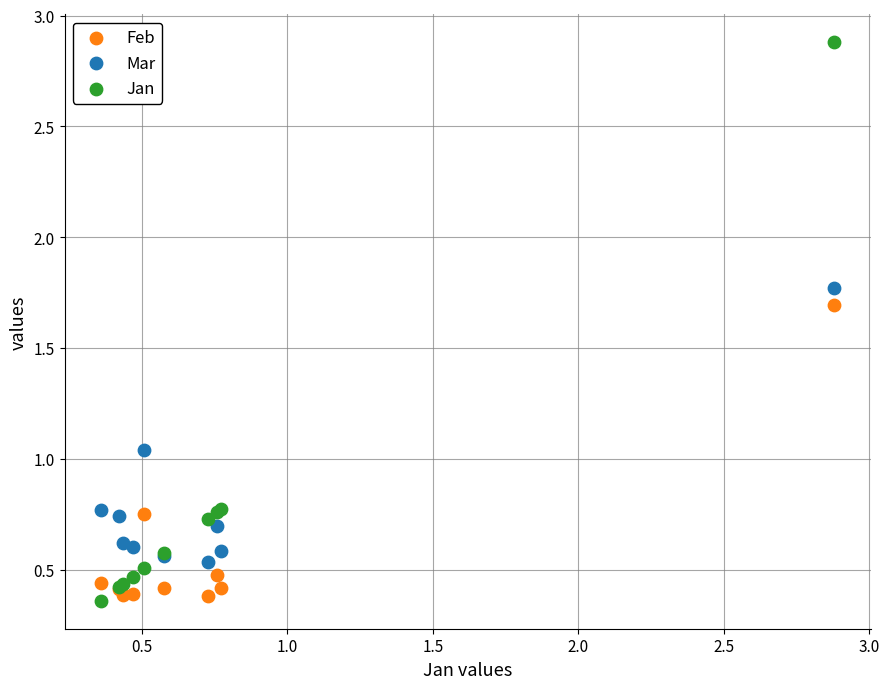

Which series has the widest spread of Y values?

Jan